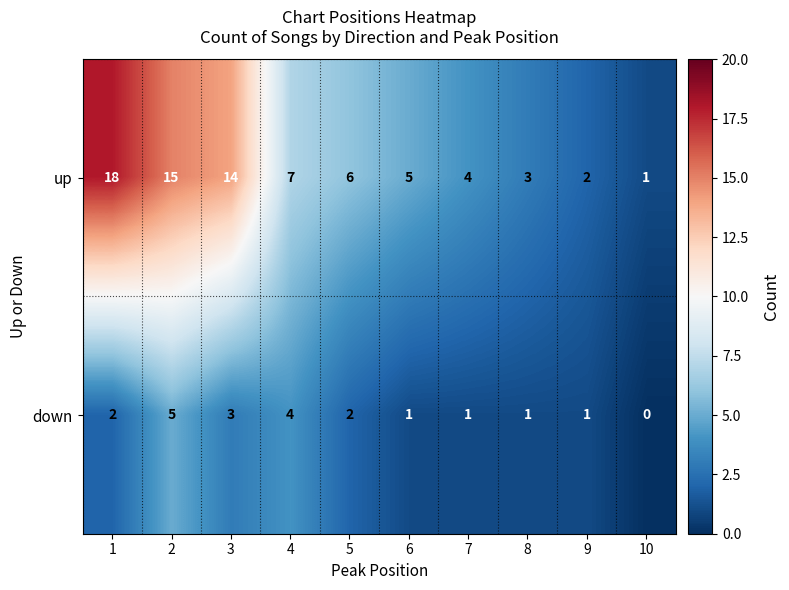

What is the total value across all series at 9?

3